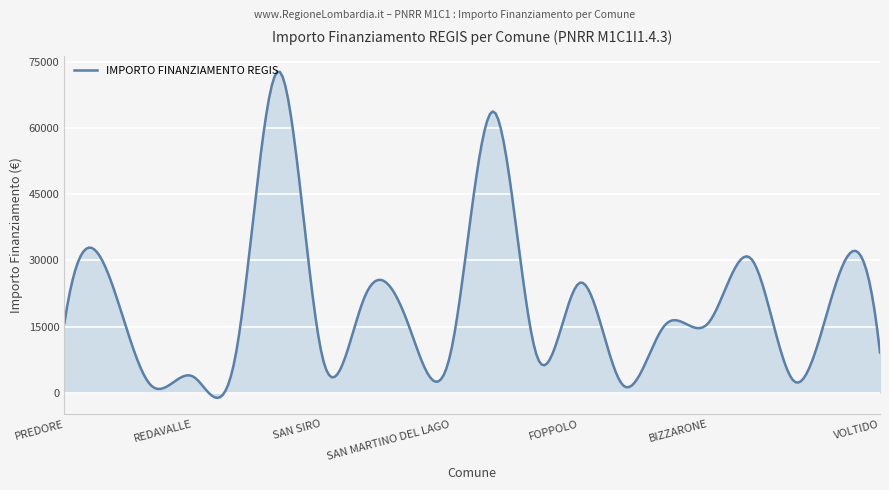

What is the maximum value shown in the chart?

72719.0